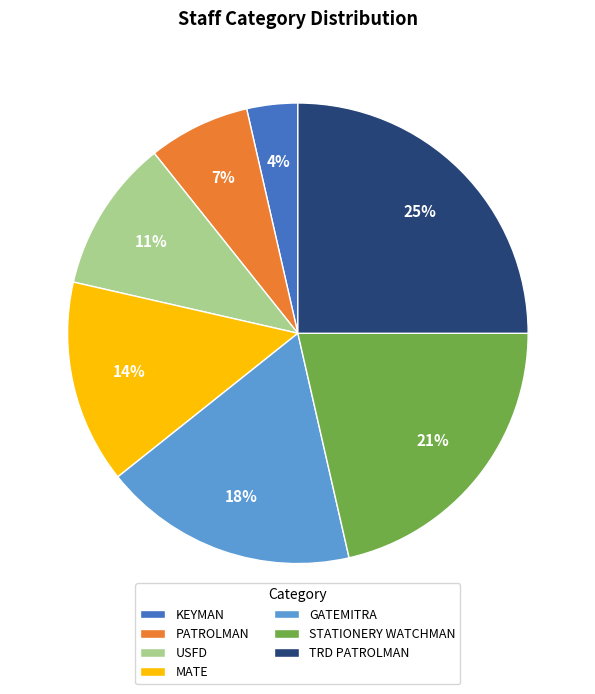

What is the ratio of the value at PATROLMAN to the value at GATEMITRA?

0.4